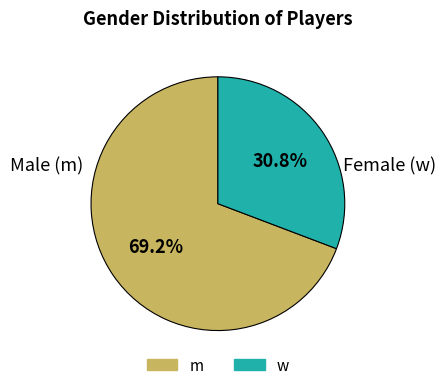

True or false: m accounts for 56% of the total.

False